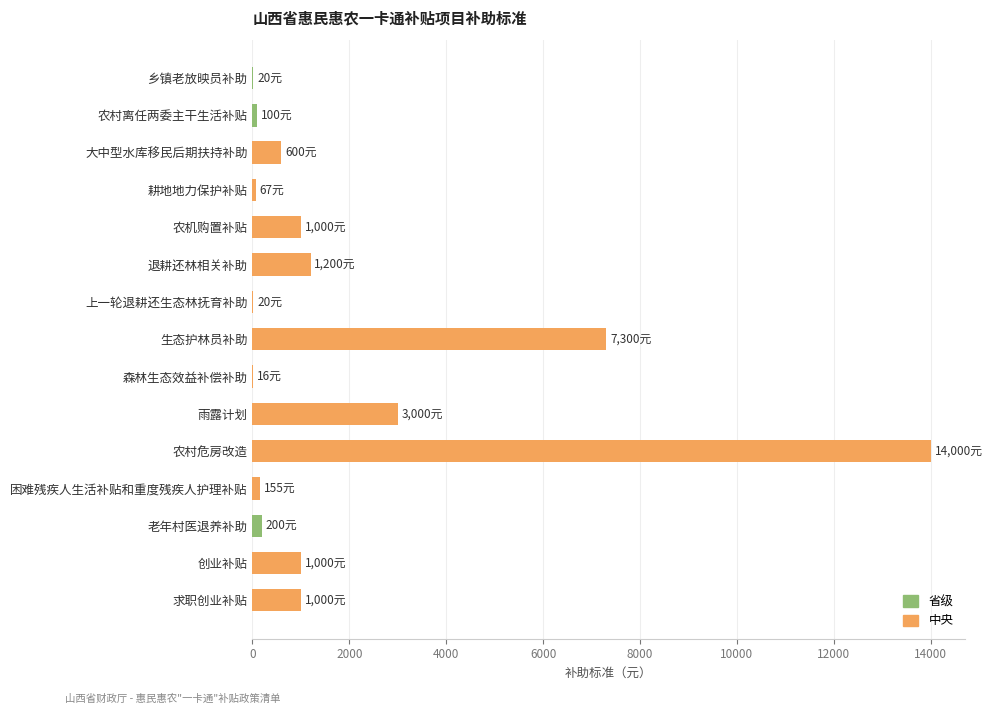

True or false: the data shows 9528 at 生态护林员补助.

False